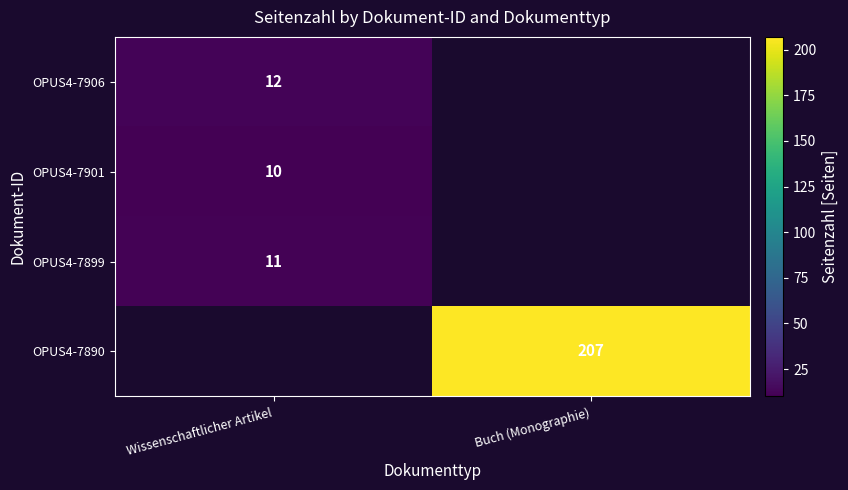

True or false: OPUS4-7899 has a value of 18 at Wissenschaftlicher Artikel.

False